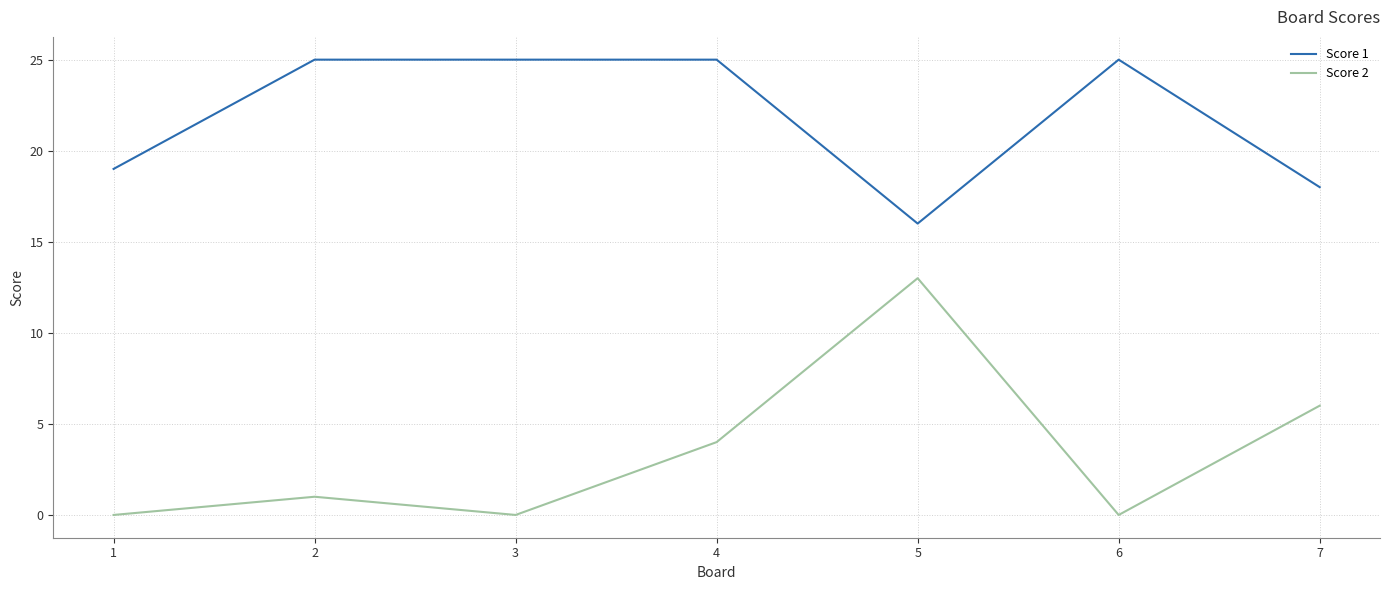

Is the value of Score 1 at 5 greater than the value of Score 2 at 1?

Yes